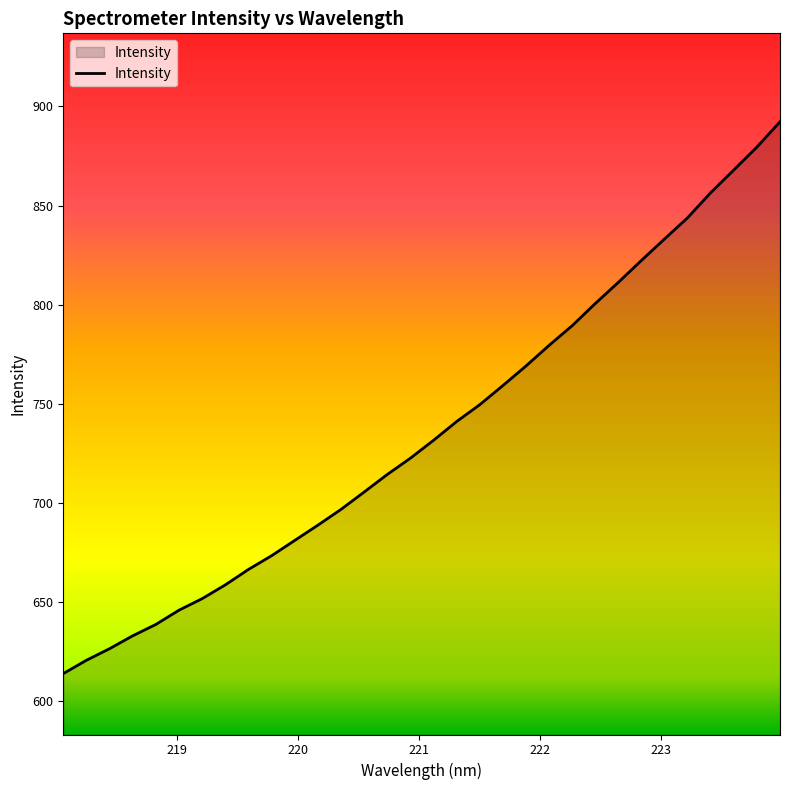

What is the maximum value shown in the chart?

892.2